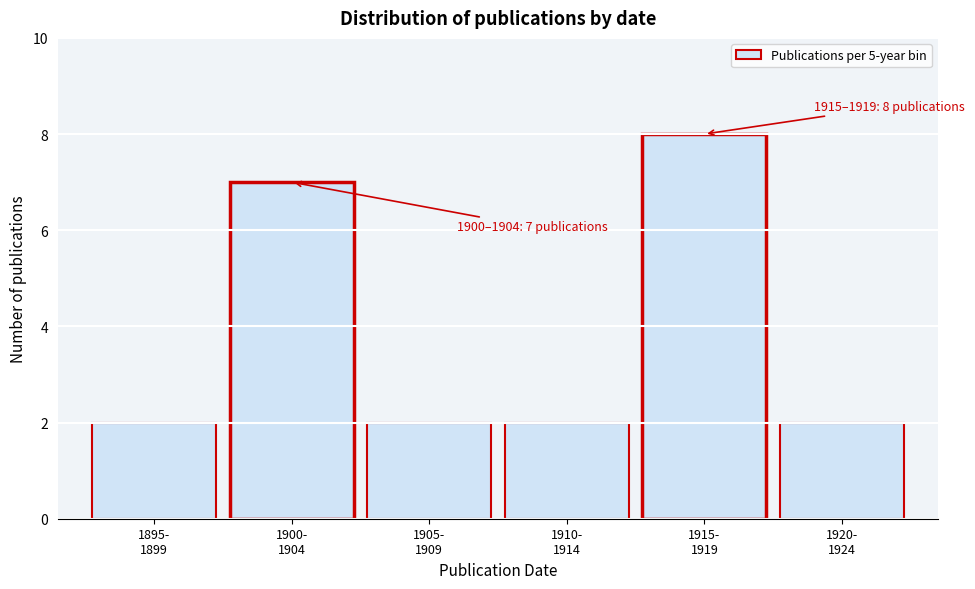

Reading right to left, transcribe all the data shown in this chart.

2	8	2	2	7	2